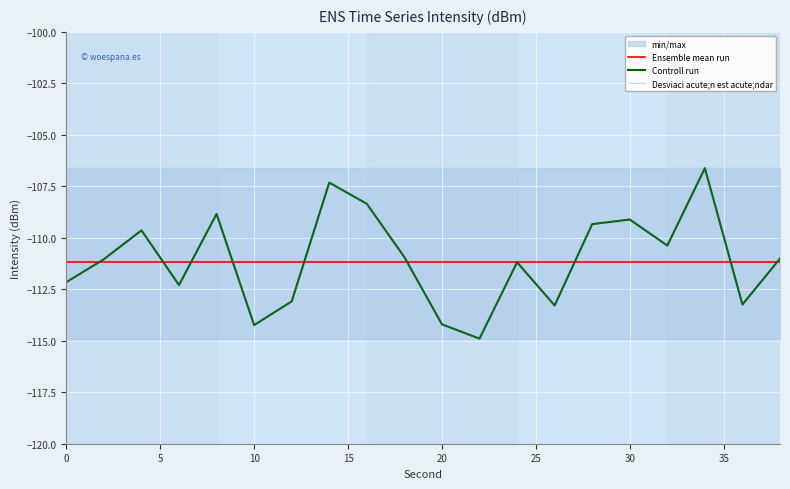

What is the average value of the Controll run series?

-111.1